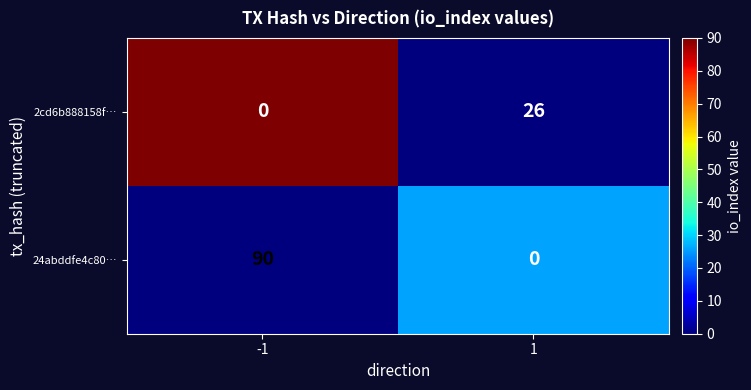

At 1, list the series in order from largest to smallest.

2cd6b888158f…, 24abddfe4c80…